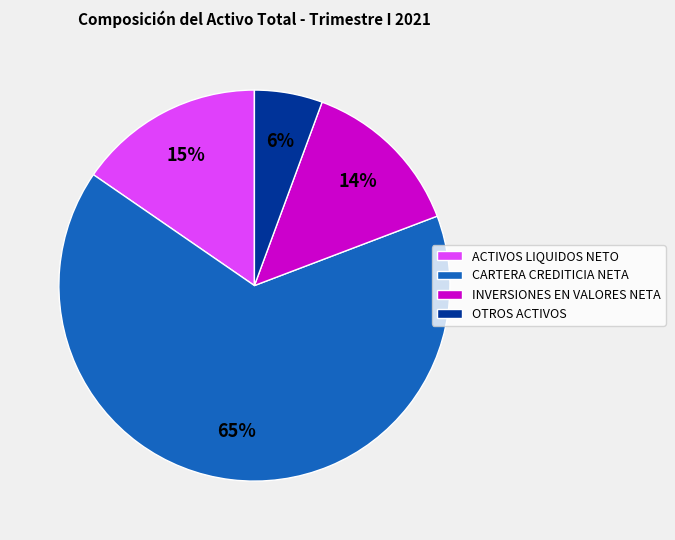

To the nearest percent, what is the difference between the OTROS ACTIVOS and INVERSIONES EN VALORES NETA slice percentages?

8%